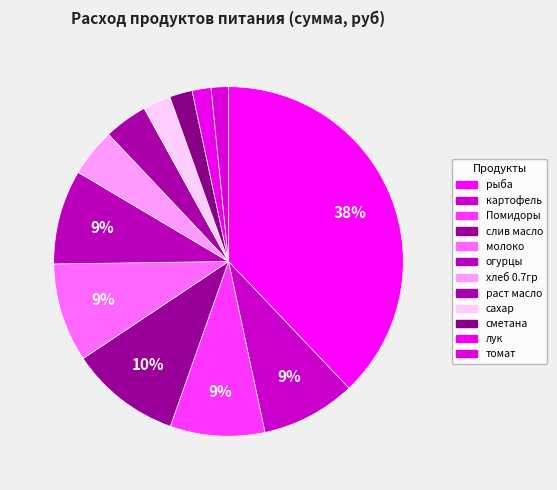

Combined, do рыба and огурцы account for over 50%?

No